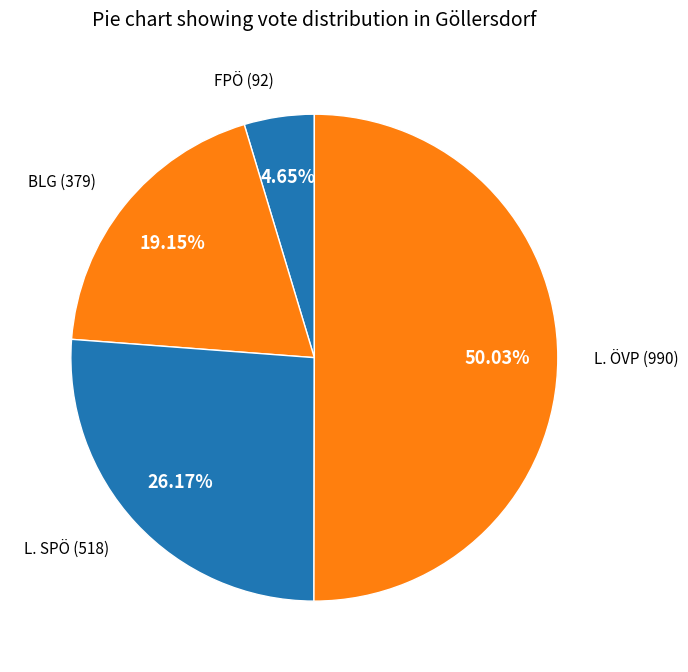

Count the number of slices in the pie.

4